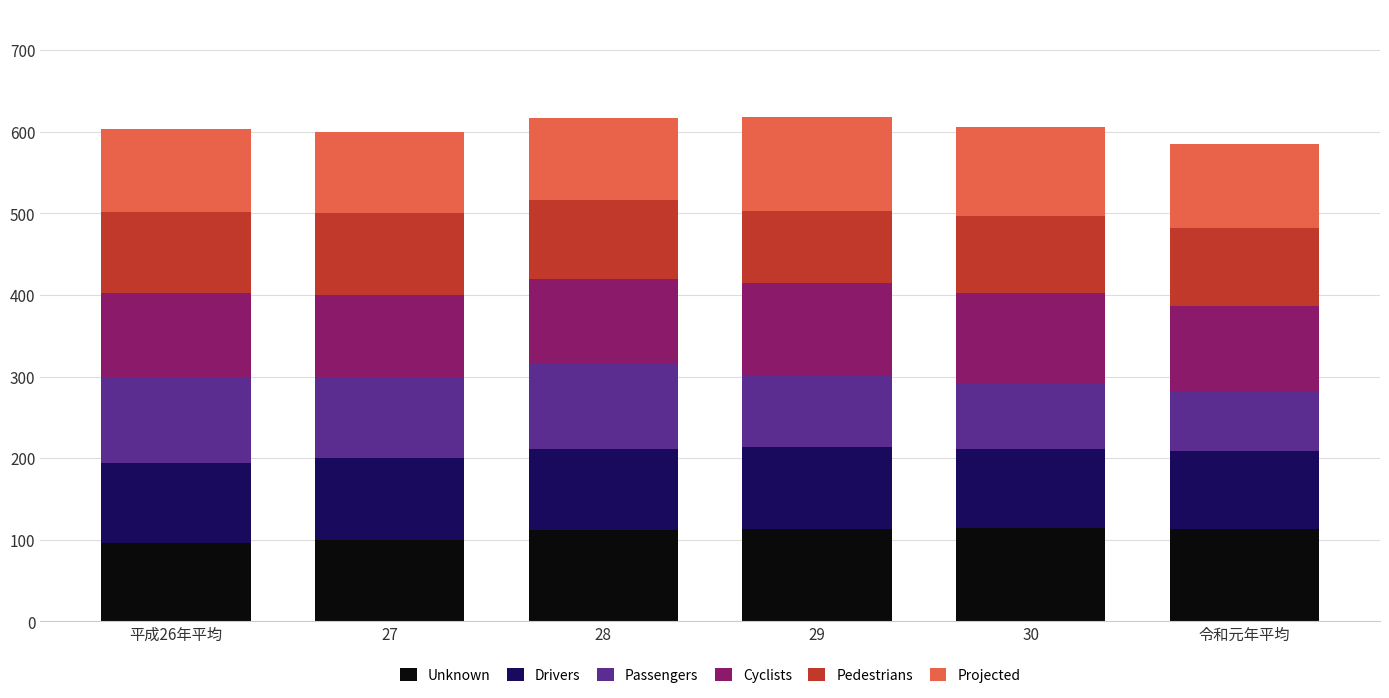

What is the highest value of the Unknown series?

114.3